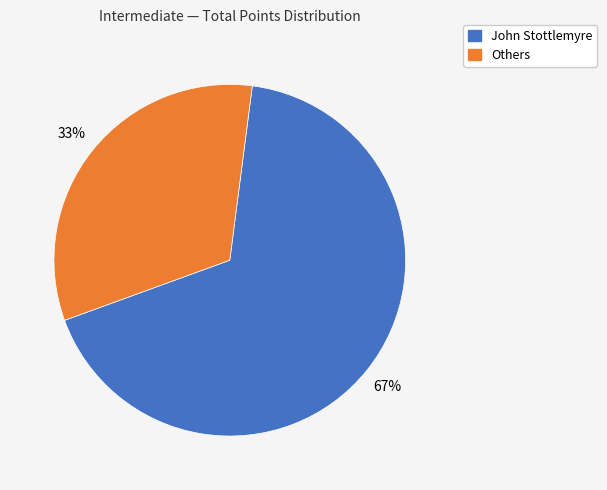

What is the largest slice in the pie chart?

John Stottlemyre